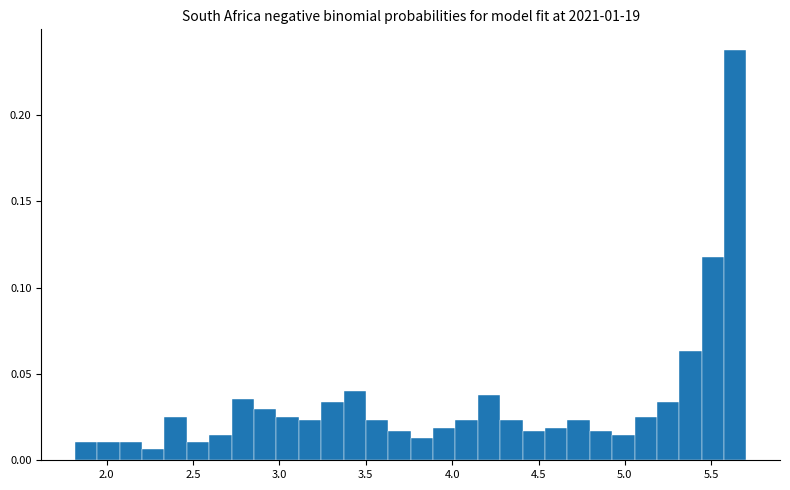

Around what value on the x-axis is the tallest bar? Give the approximate position of its centre, as read against the axis.

5.65